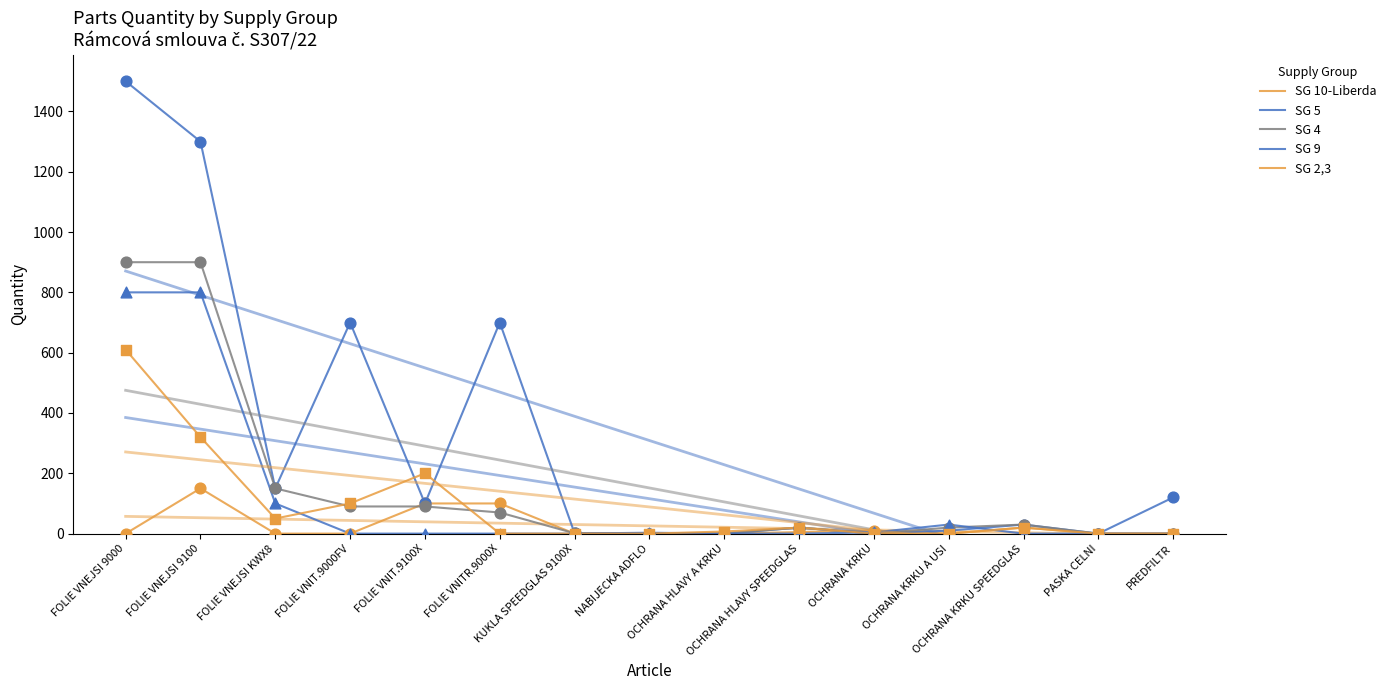

At how many categories does at least one series exceed 629?

4